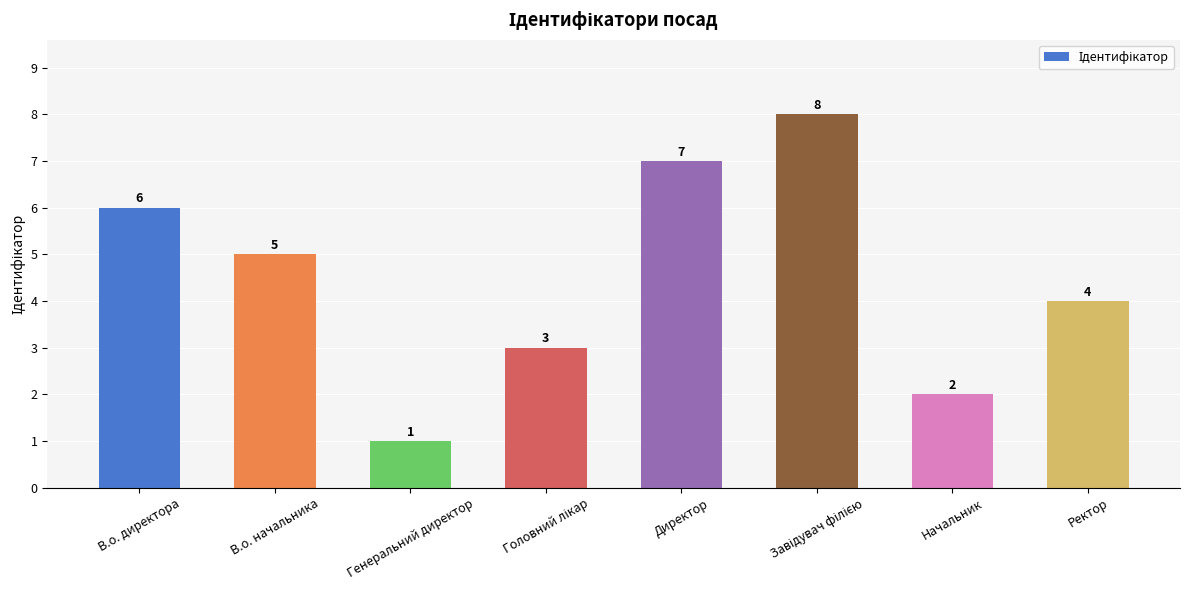

What is the greatest value displayed?

8